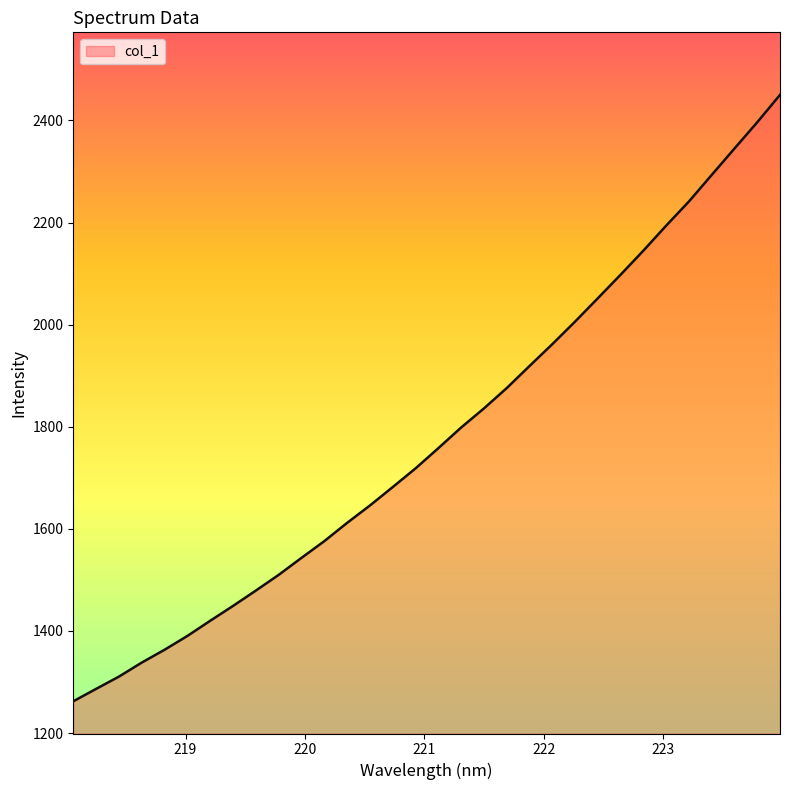

What is the difference between the maximum and minimum values?

1187.9